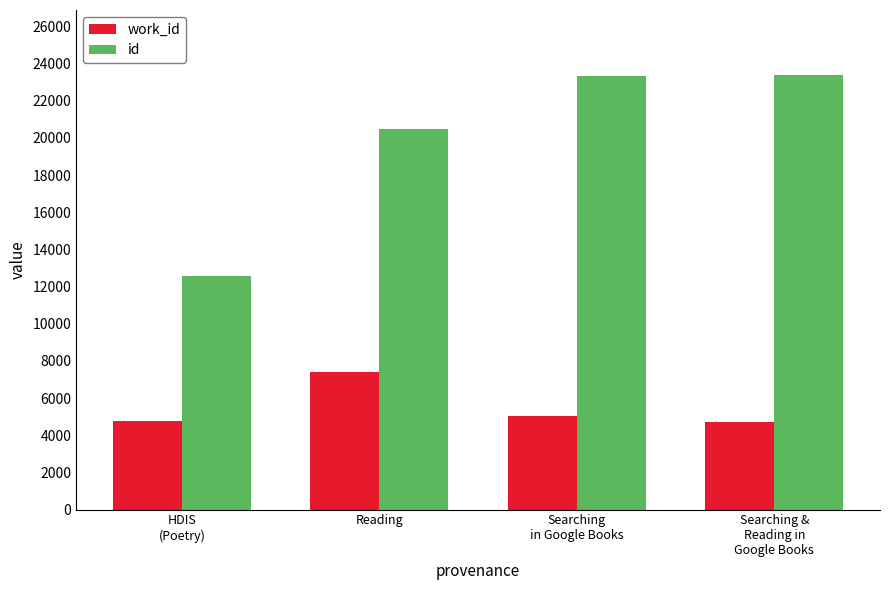

Is it true that id equals 12584 at HDIS
(Poetry)?

True